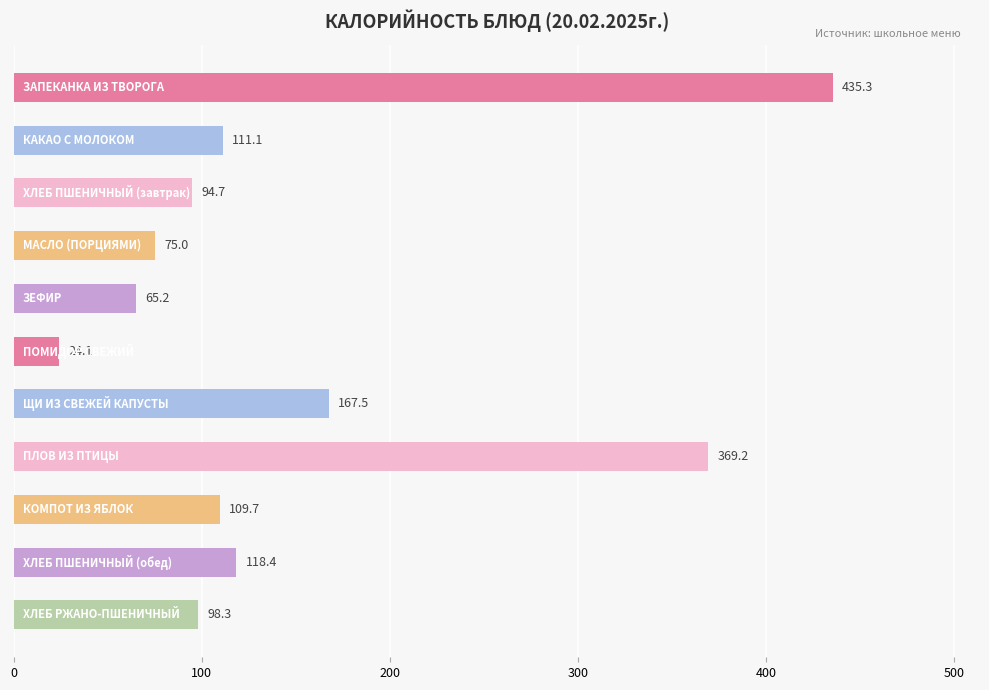

What is the average value?

151.7